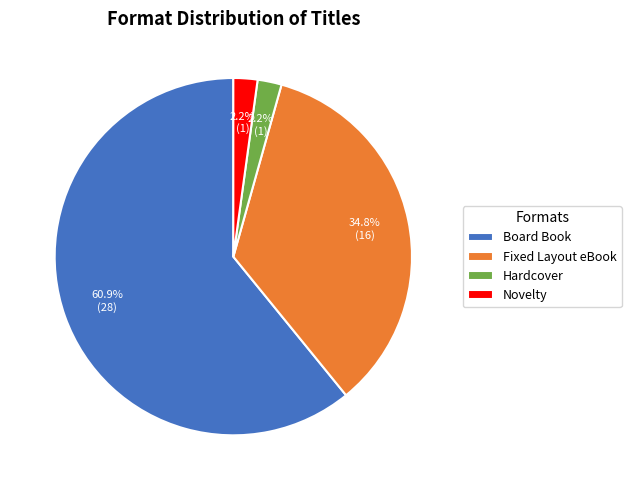

Does any single category account for the majority?

Yes